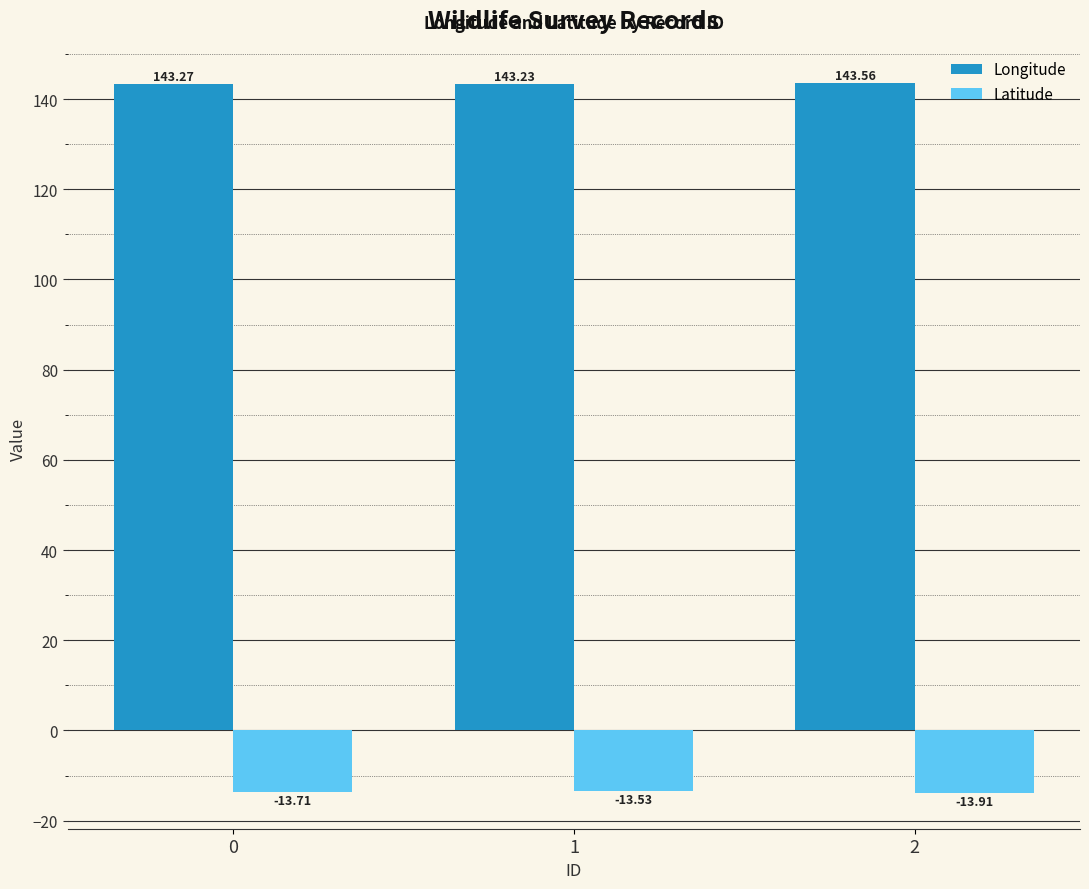

True or false: Longitude has a value of 143.3 at 0.

True